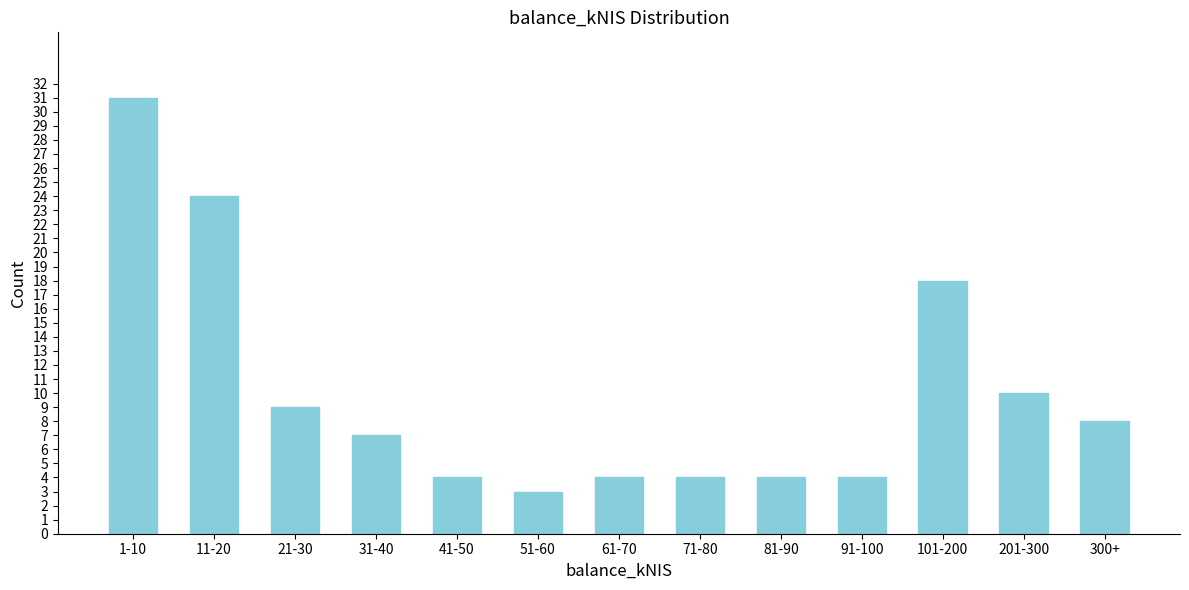

Reading right to left, what are all the values shown in this chart?

300+=8	201-300=10	101-200=18	91-100=4	81-90=4	71-80=4	61-70=4	51-60=3	41-50=4	31-40=7	21-30=9	11-20=24	1-10=31